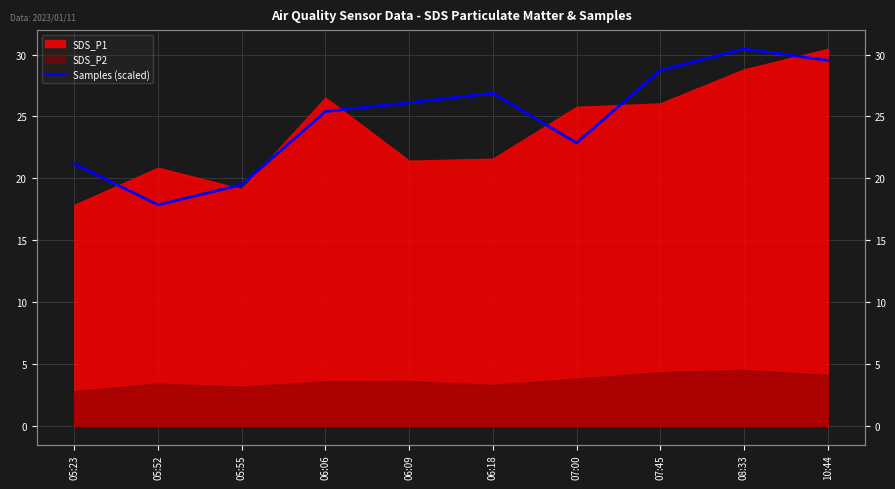

Reading right to left, extract all data points from this chart.

29.5	30.4	28.7	22.9	26.9	26.1	25.4	19.5	17.9	21.1